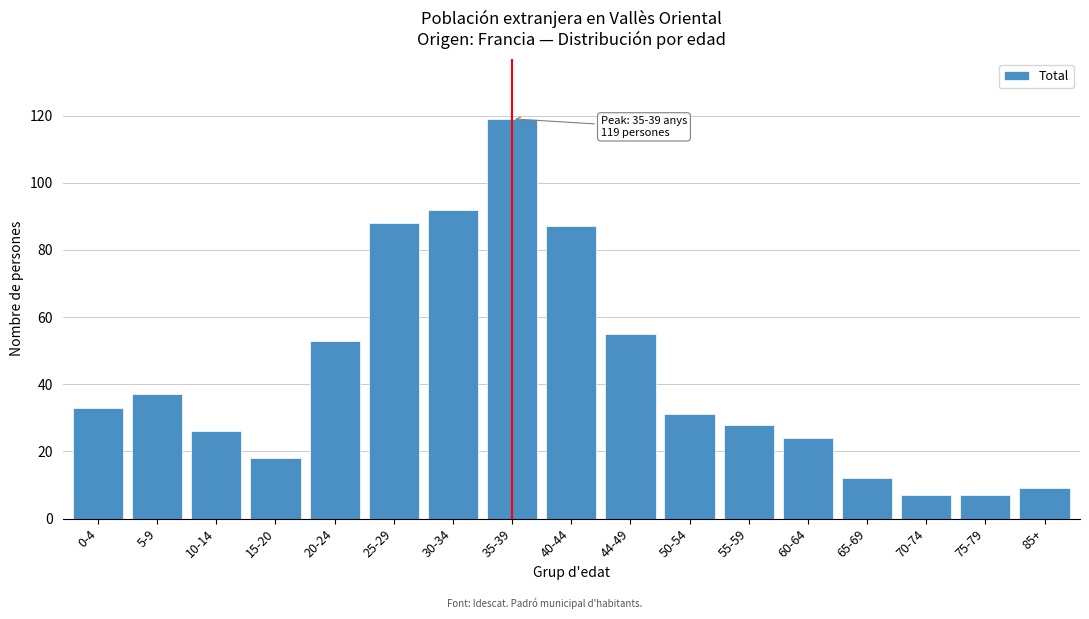

Reading left to right, transcribe all the data shown in this chart.

0-4=33	5-9=37	10-14=26	15-20=18	20-24=53	25-29=88	30-34=92	35-39=119	40-44=87	44-49=55	50-54=31	55-59=28	60-64=24	65-69=12	70-74=7	75-79=7	85+=9